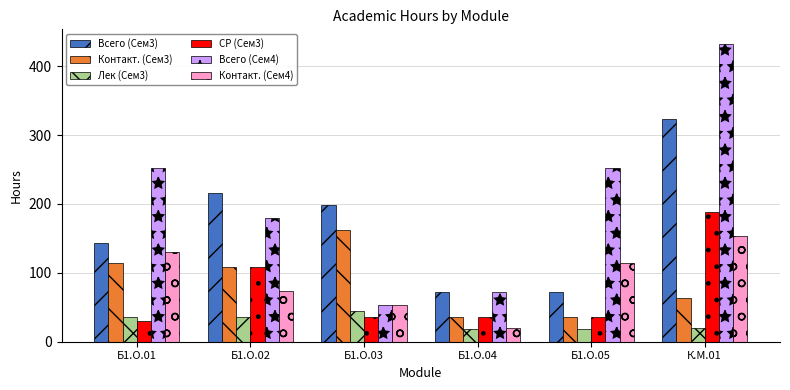

Reading left to right, what are all the values shown in this chart?

Всего (Сем3): 144	216	198	72	72	324
Контакт. (Сем3): 114	108	162	36	36	64
Лек (Сем3): 36	36	44	18	18	20
СР (Сем3): 30	108	36	36	36	188
Всего (Сем4): 252	180	54	72	252	432
Контакт. (Сем4): 130	74	54	20	114	154